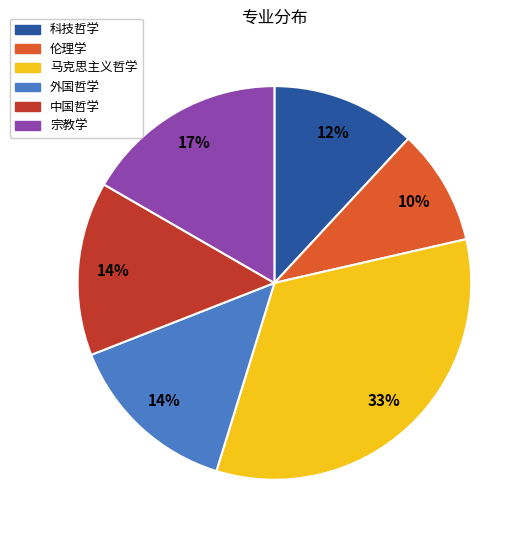

To the nearest percent, what percentage of the pie is 马克思主义哲学?

33%